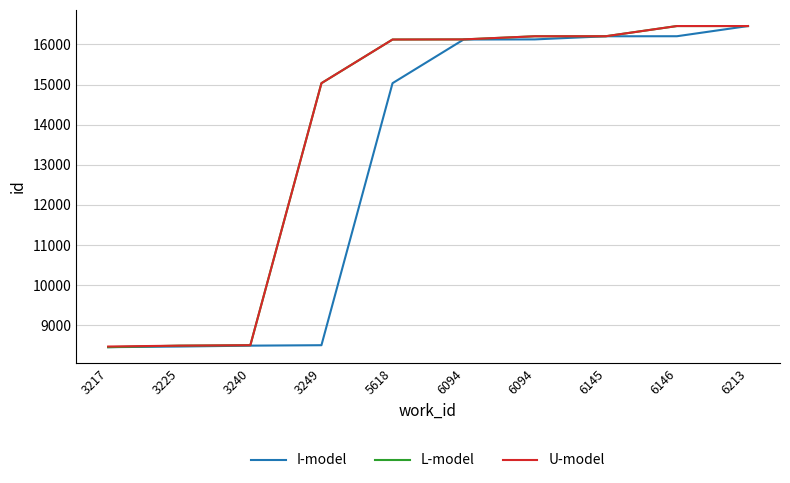

True or false: I-model and L-model intersect in this chart.

False